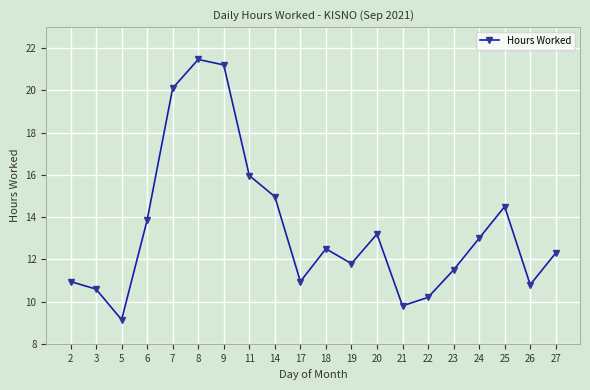

How many interior local valleys (lower than both neighbors) does the data have?

5